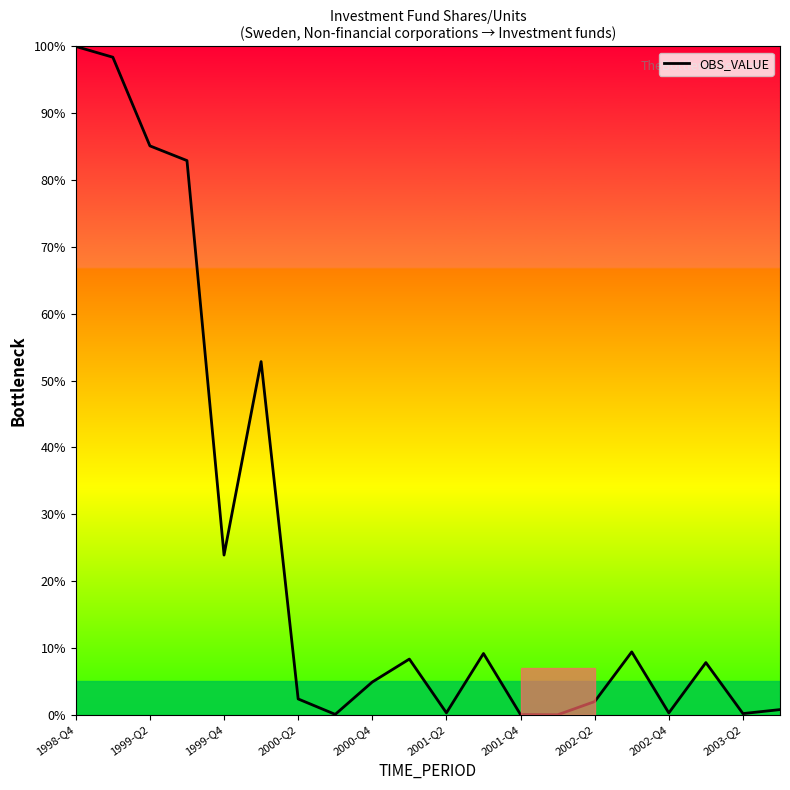

What is the greatest value displayed?

100.0